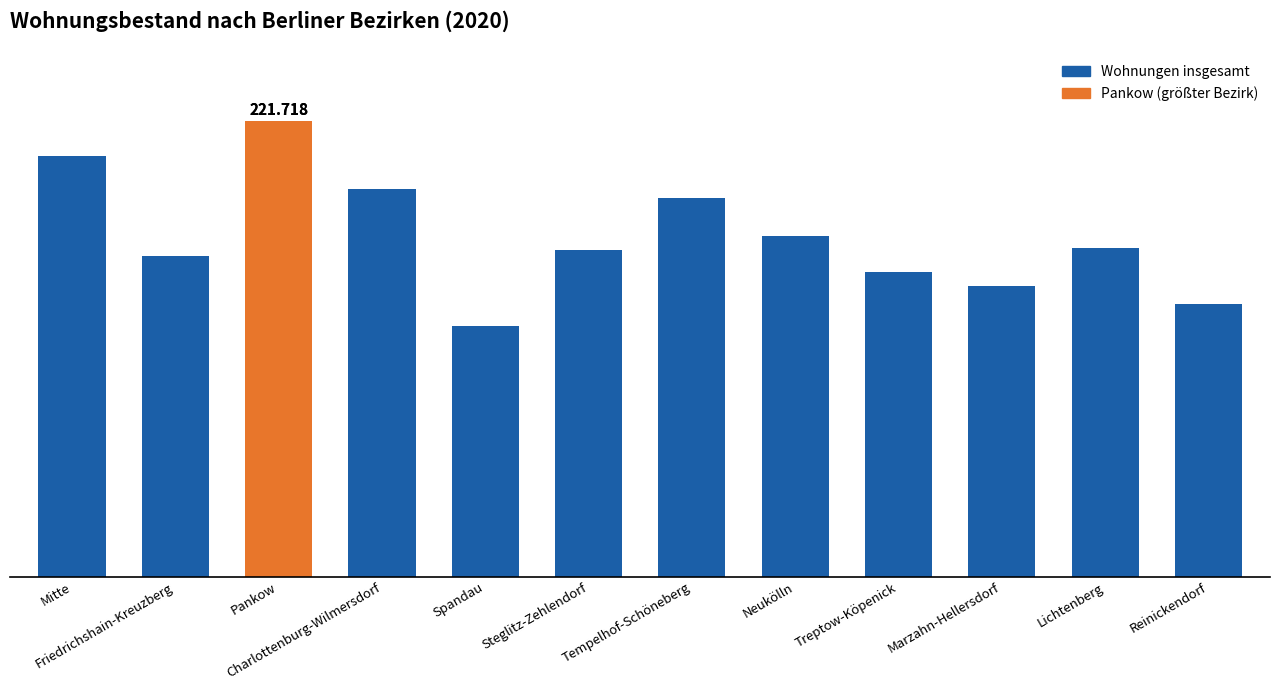

The value at Spandau is 37372. True or false?

False